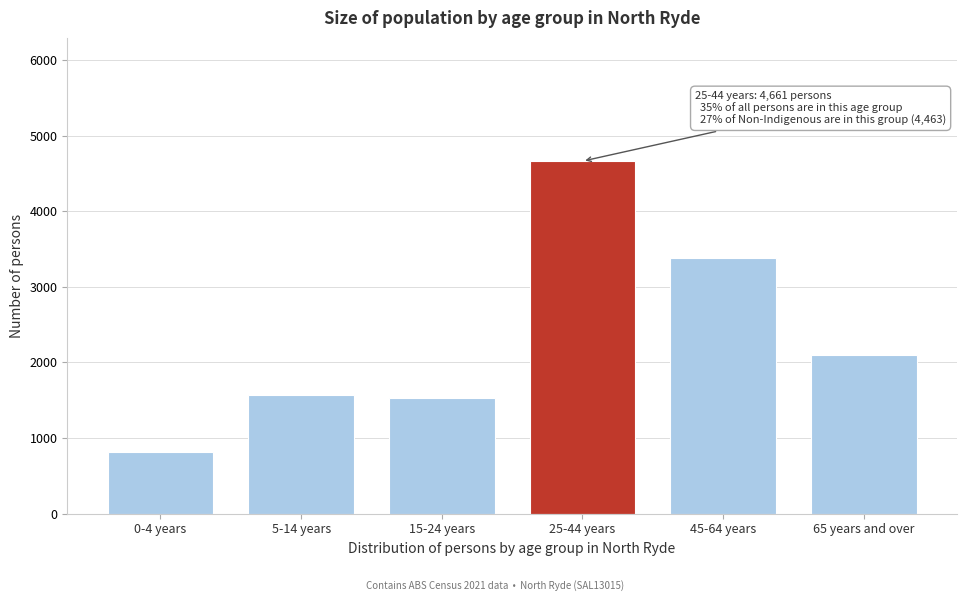

Reading left to right, transcribe all the data shown in this chart.

816	1571	1525	4661	3383	2091